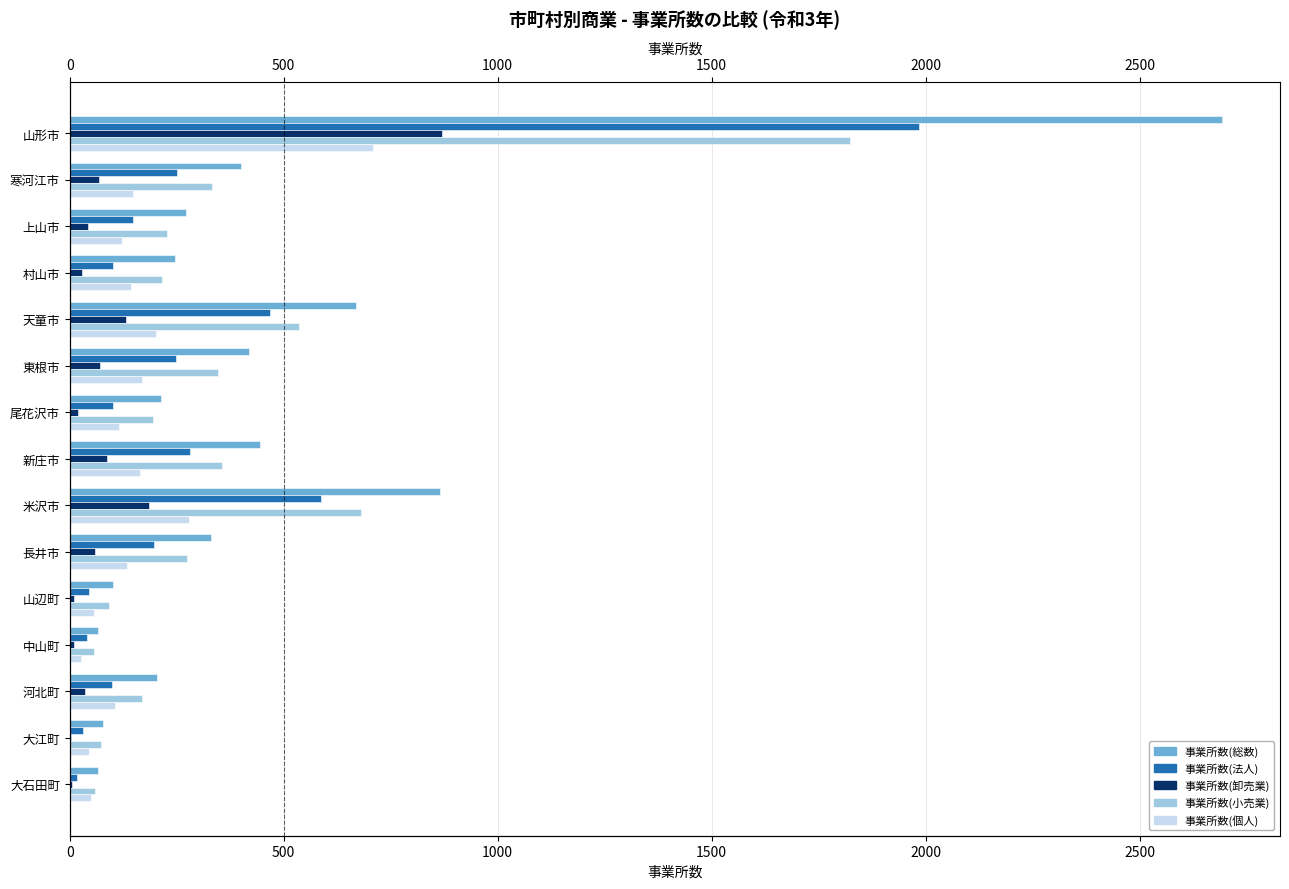

What are all the series names shown in the legend?

事業所数(総数), 事業所数(法人), 事業所数(卸売業), 事業所数(小売業), 事業所数(個人)